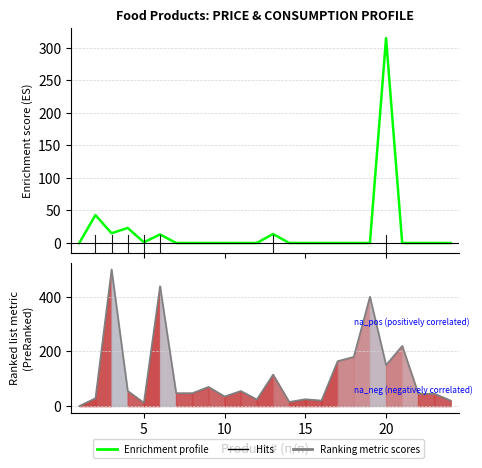

Reading left to right, transcribe all the data shown in this chart.

Сумма (sum): 0.0	42.9	15.0	23.1	1.1	13.2	0.0	0.0	0.0	0.0	0.0	0.0	13.8	0.0	0.0	0.0	0.0	0.0	0.0	315.0	0.0	0.0	0.0	0.0
Цена (price): 0.0	28.6	500.0	55.0	12.0	438.9	47.0	47.0	70.0	35.0	55.0	24.0	115.0	15.0	25.0	20.0	164.3	180.0	400.0	150.0	220.0	45.0	45.0	20.0